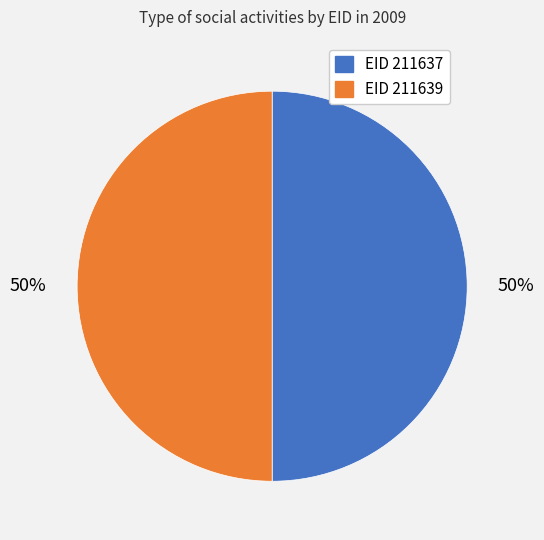

Is the sum of EID 211639 and EID 211637 greater than half?

Yes